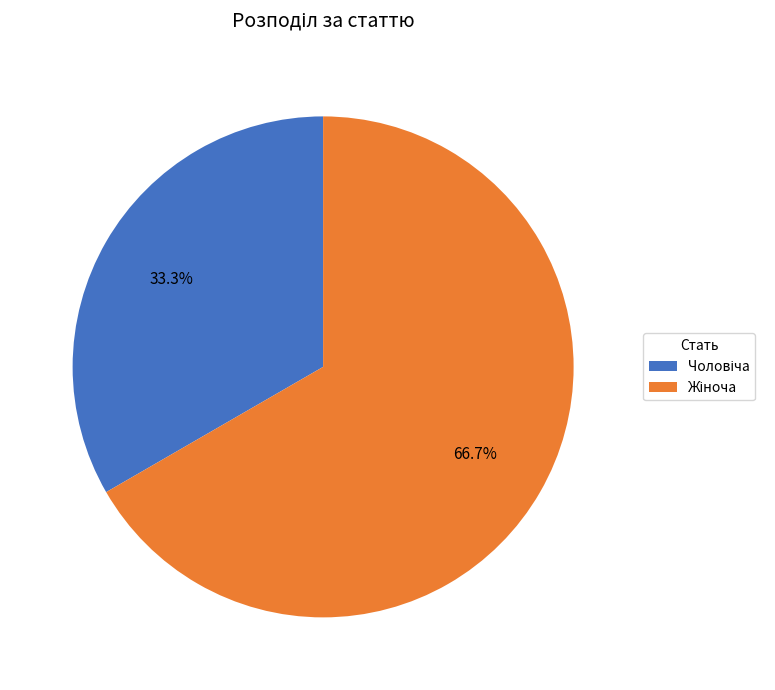

Does any single category account for the majority?

Yes